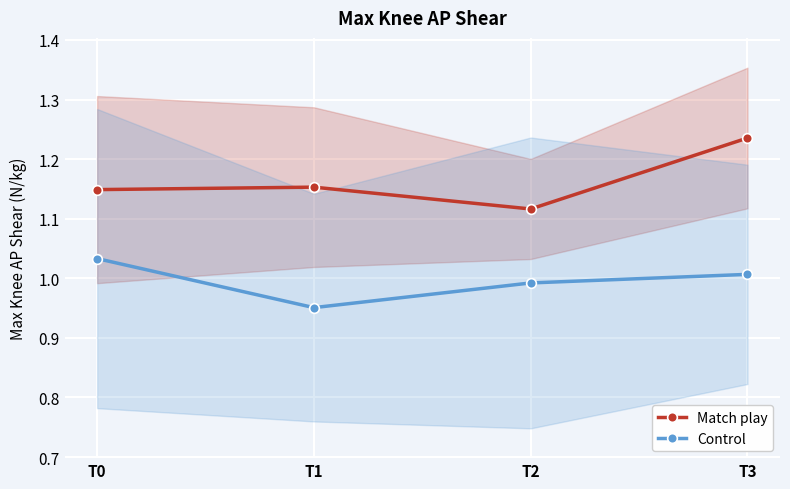

What is the average value of the Match play series?

1.2